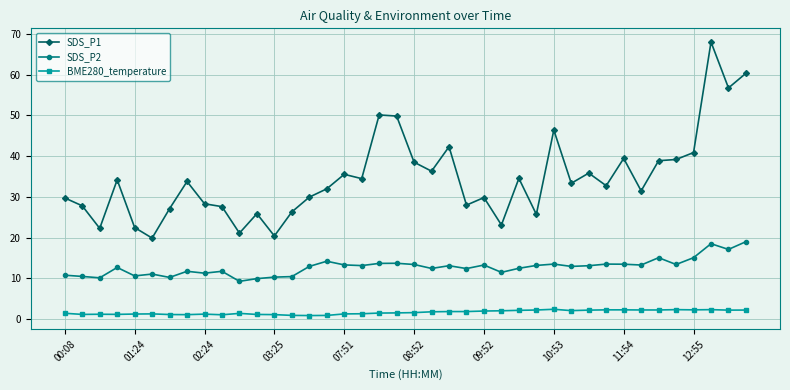

List the series in order of their peak value, lowest first.

BME280_temperature, SDS_P2, SDS_P1